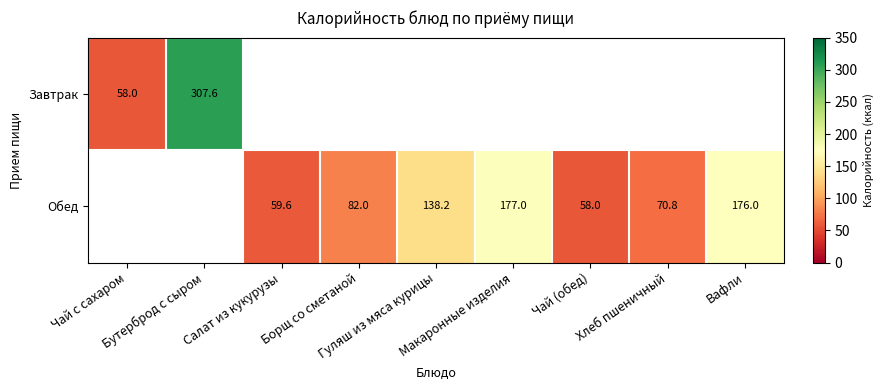

How many values in the Обед series exceed 70?

5